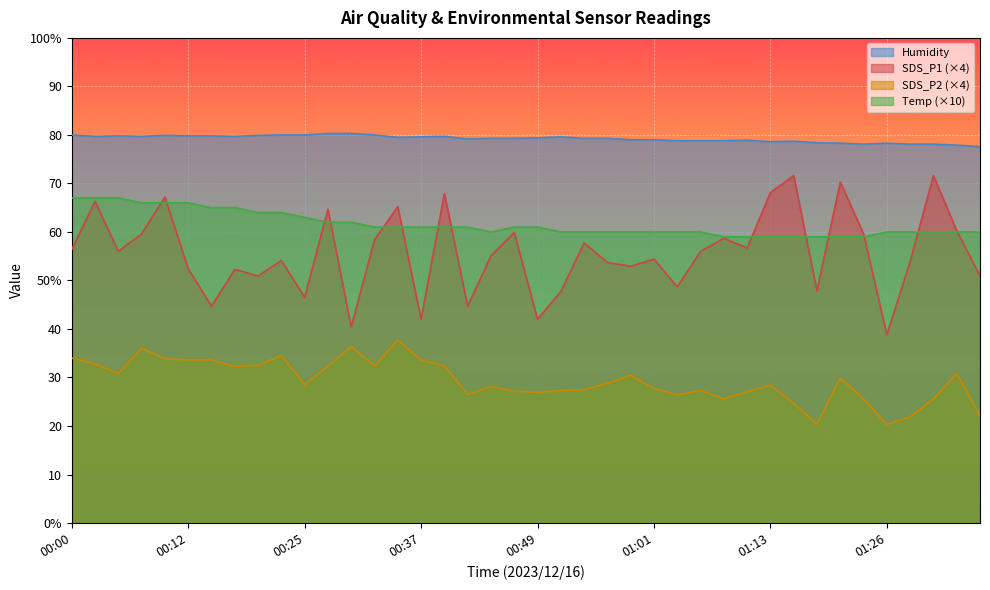

What is the label of the 40th point from the left?

01:35